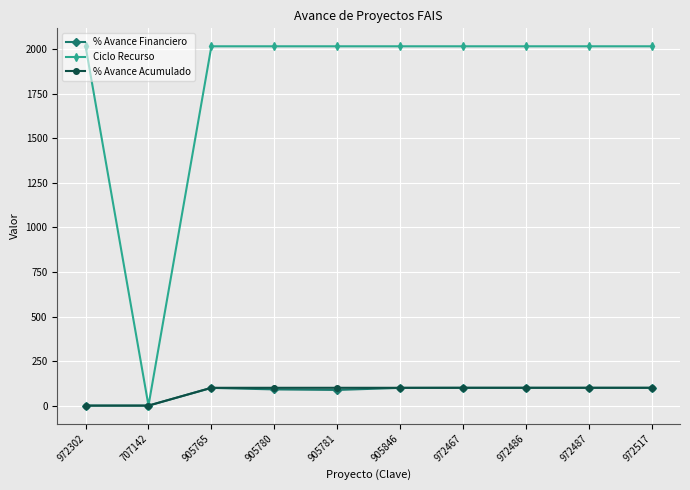

What is the sum of all % Avance Acumulado values?

800.0